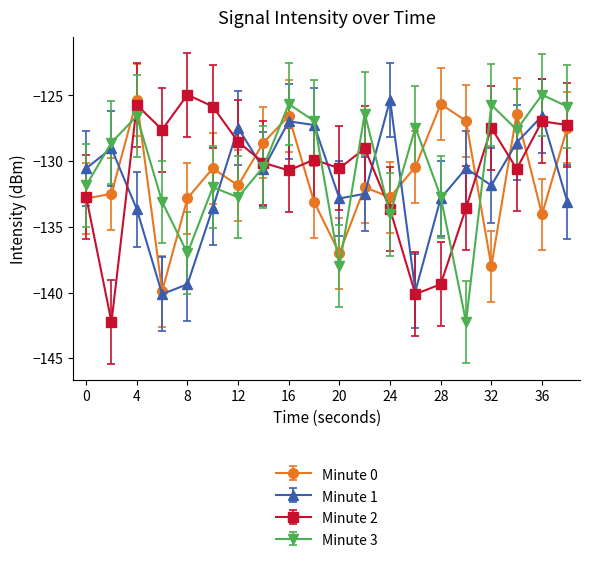

How many interior local peaks does the Minute 0 series have?

6